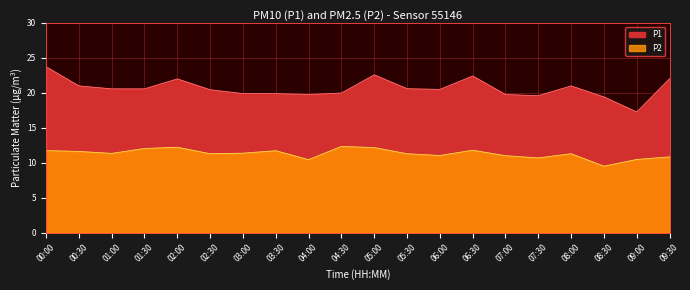

How many data points in P1 are less than 20?

8